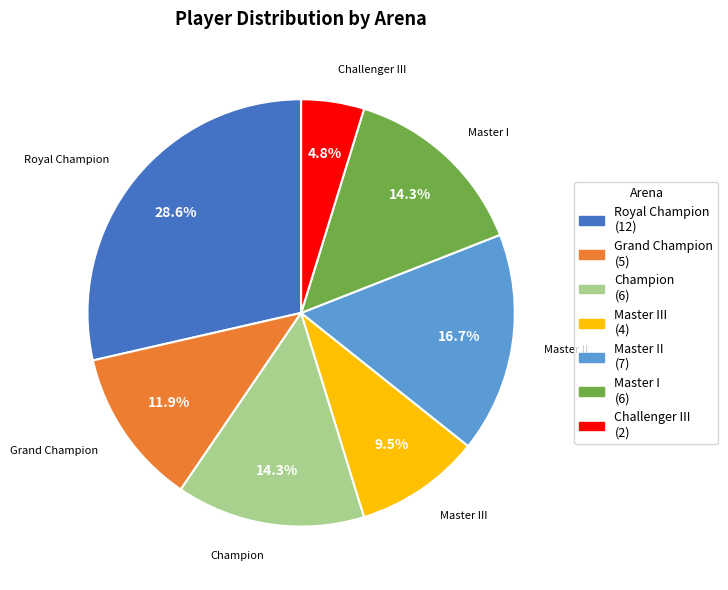

The Champion slice represents 3% of the pie. True or false?

False